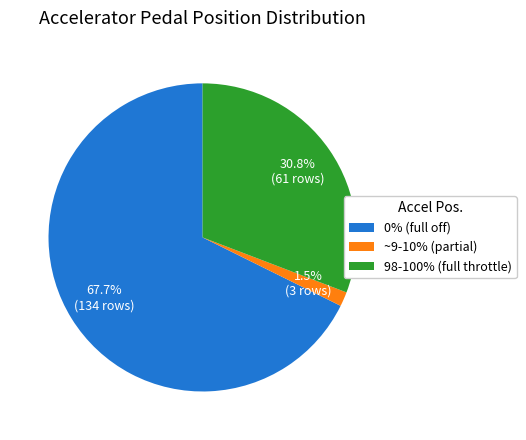

Combined, what portion of the pie is 0% (full off) and ~9-10% (partial)?

69.2%